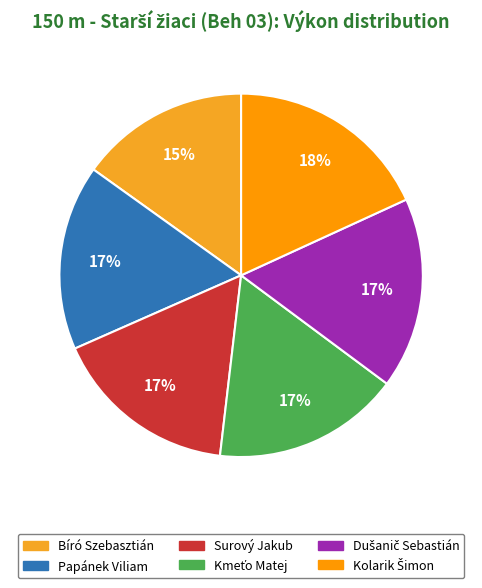

Is there any slice that represents more than half of the pie?

No